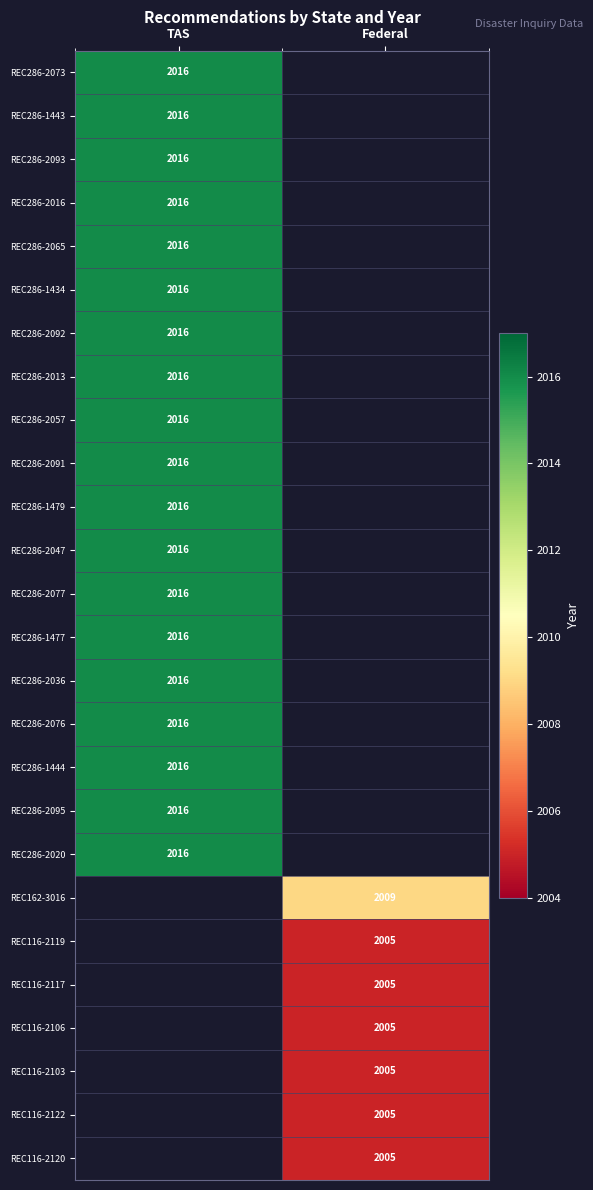

True or false: REC286-2047 has a value of 1241.4 at TAS.

False